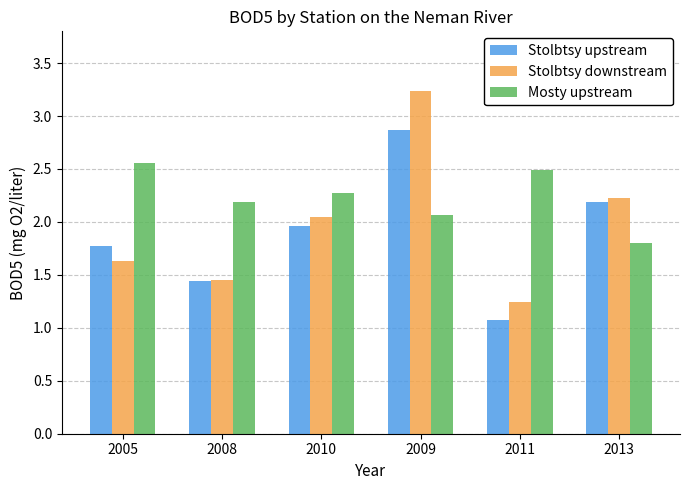

What is the minimum value for Mosty upstream?

1.8